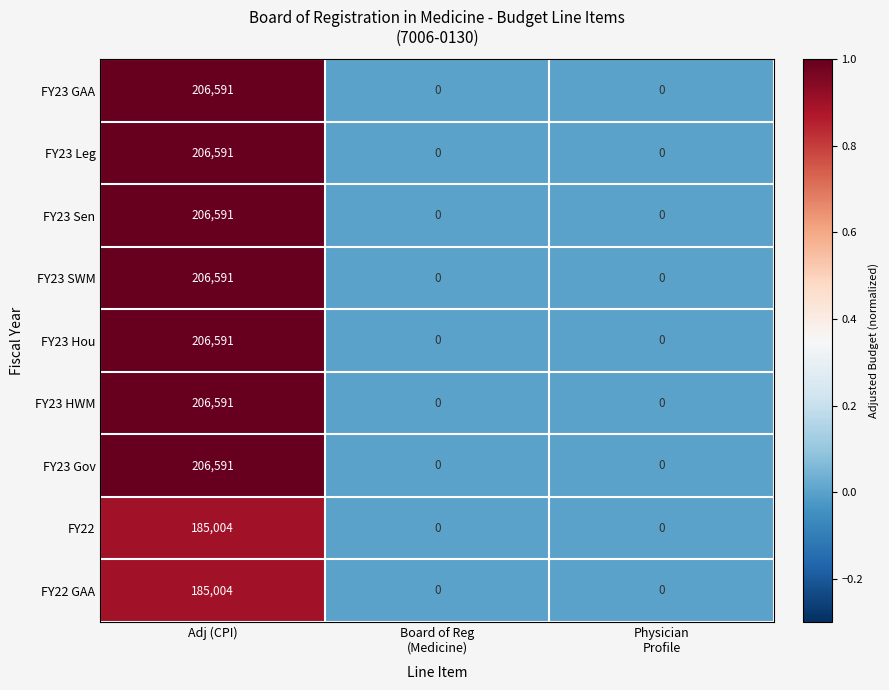

Count the number of categories in the chart.

3